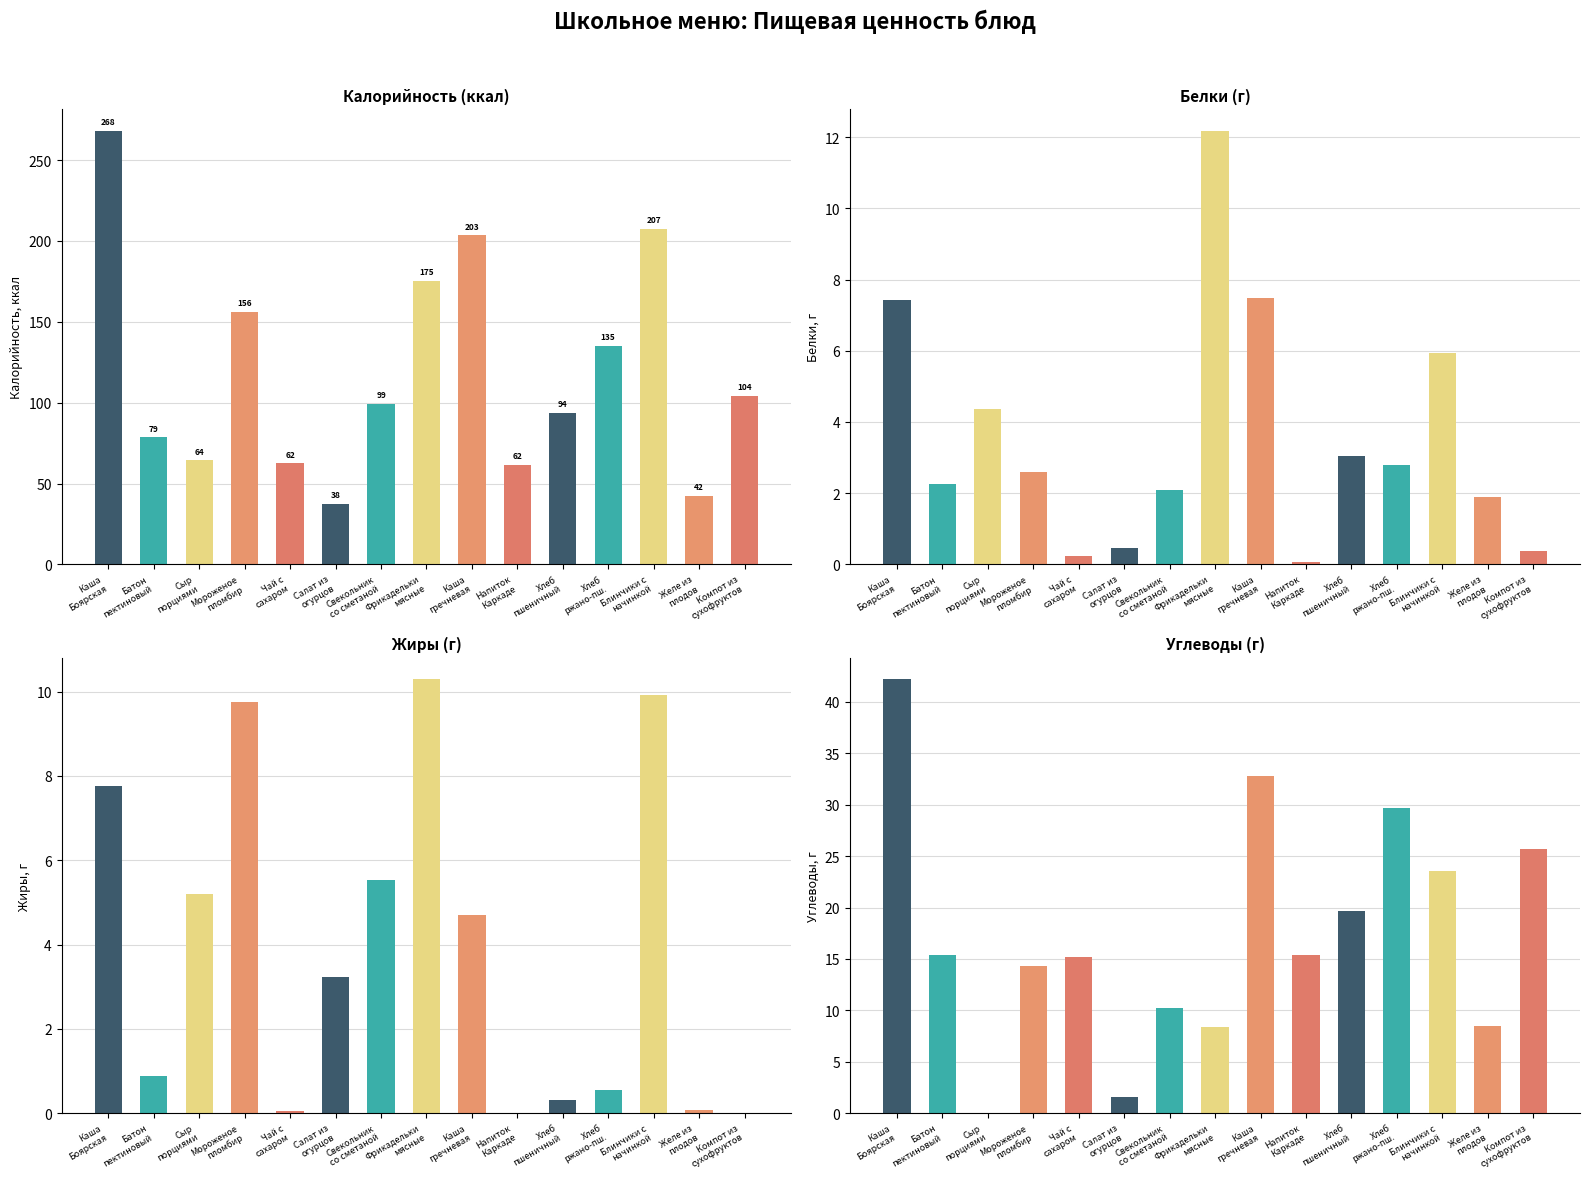

Which series has the largest total across all categories?

Калорийность